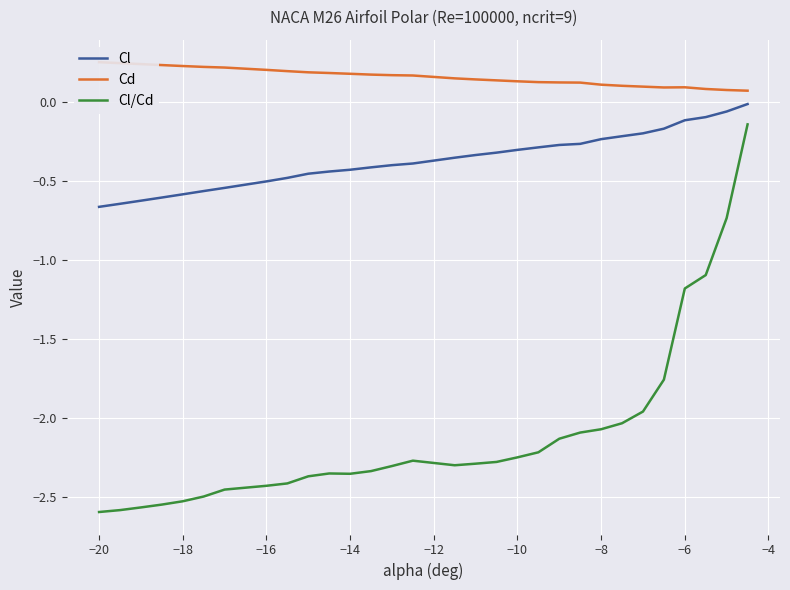

True or false: Cl and Cl/Cd intersect in this chart.

False